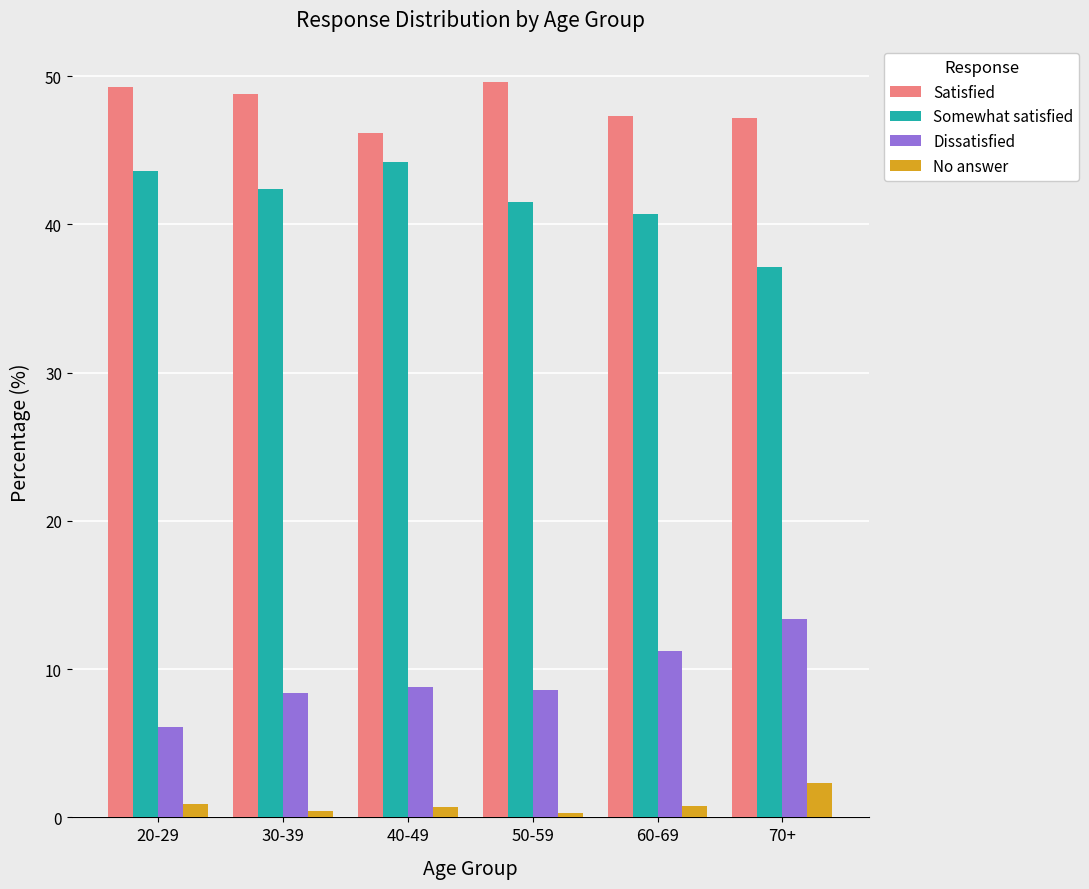

How many series are shown in this chart?

4